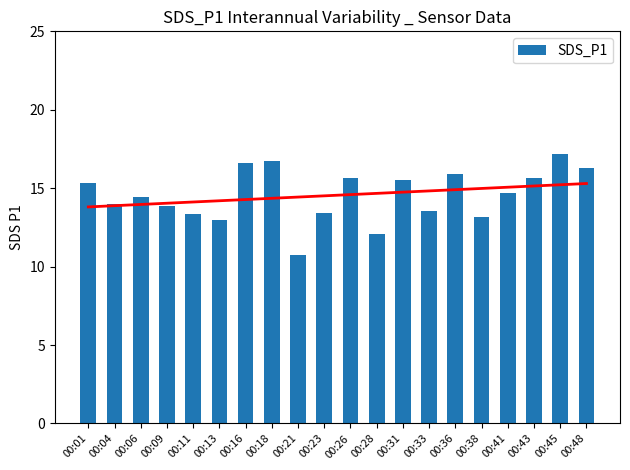

What is the average value?

14.6